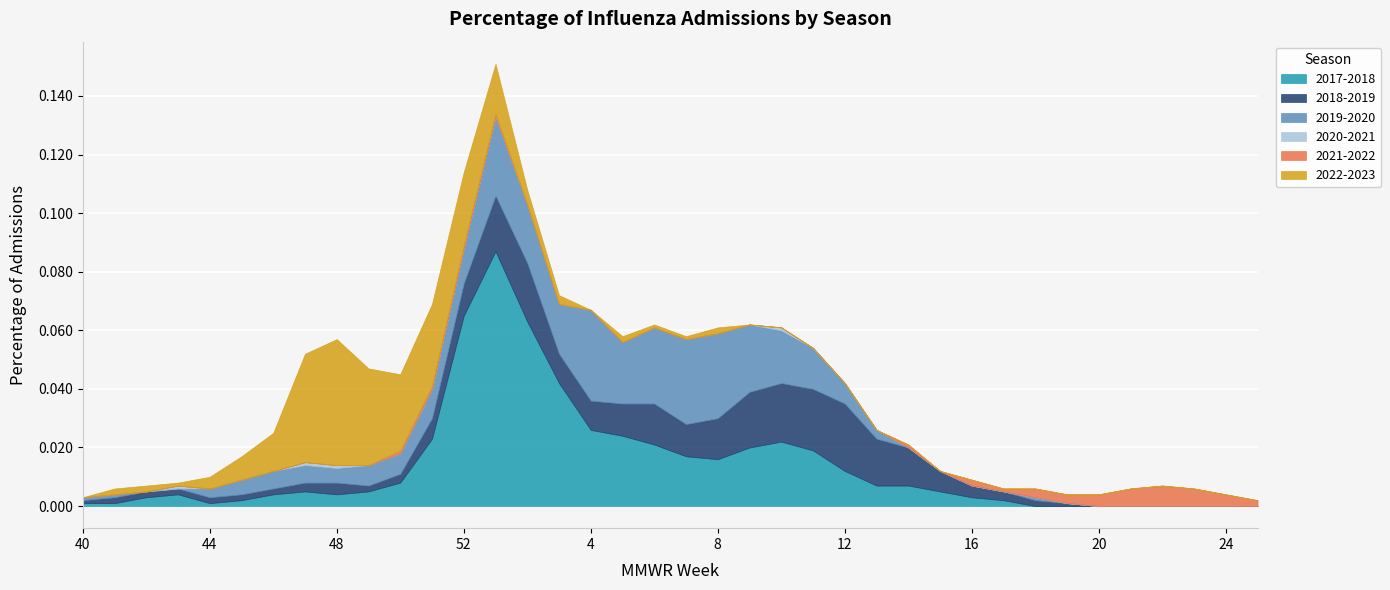

Is it true that 2019-2020 equals 0.0 at 51?

False